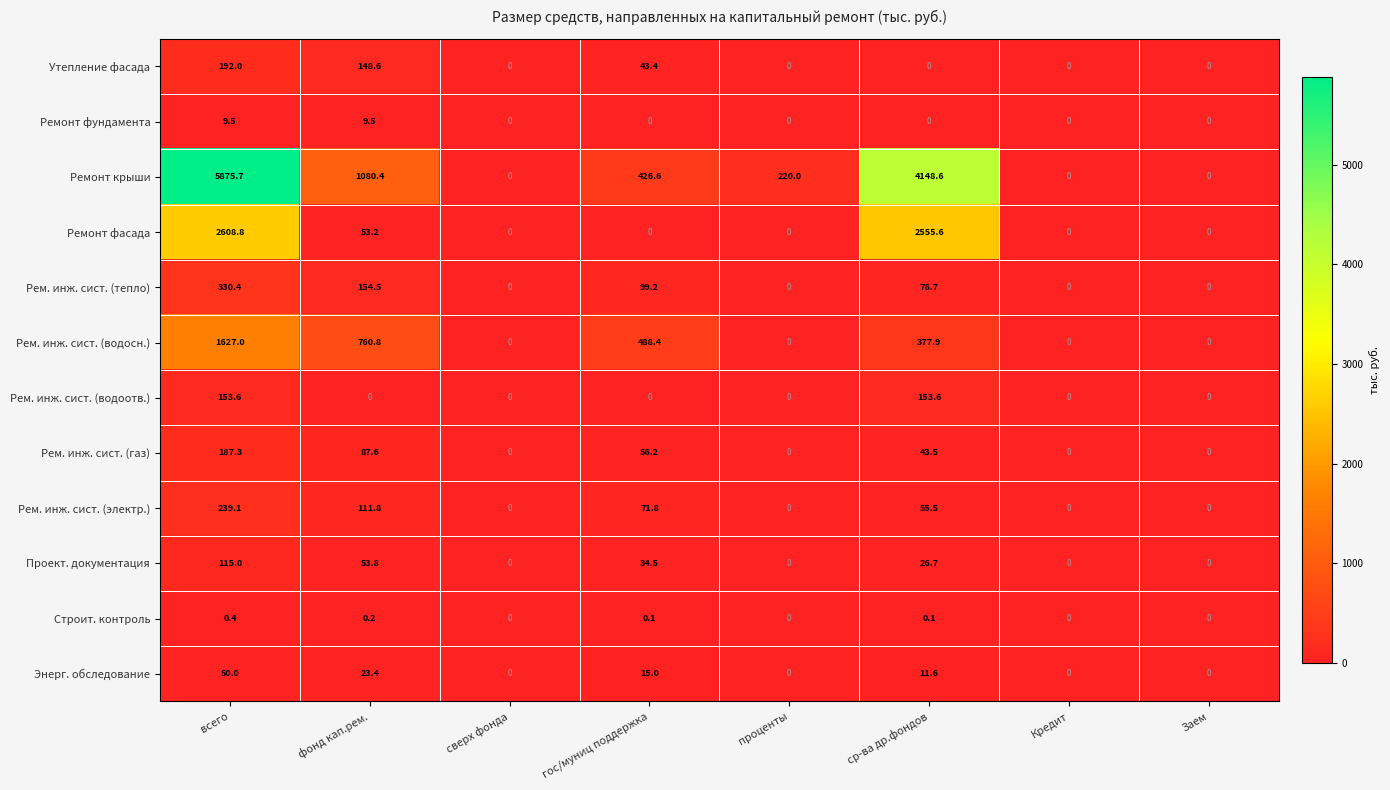

Which series changed the most between всего and Кредит?

Ремонт крыши